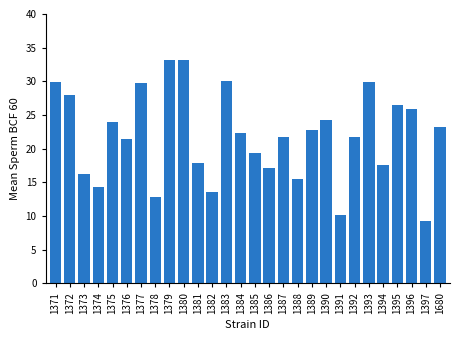

What is the value of the 12th bar from the left?

13.6